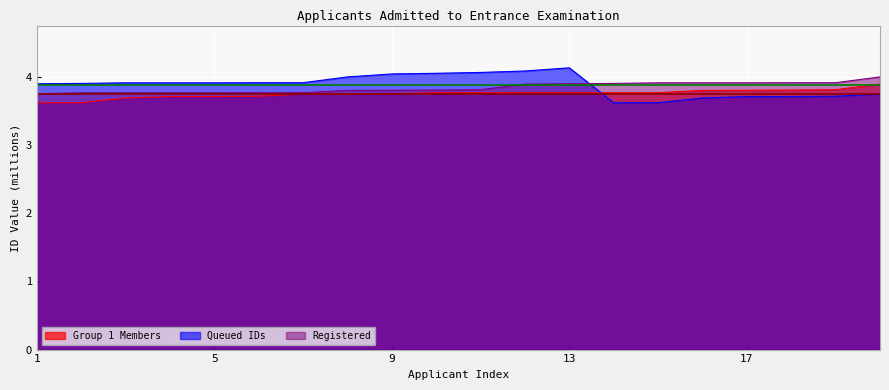

At which category does the chart reach its minimum across all series?

1